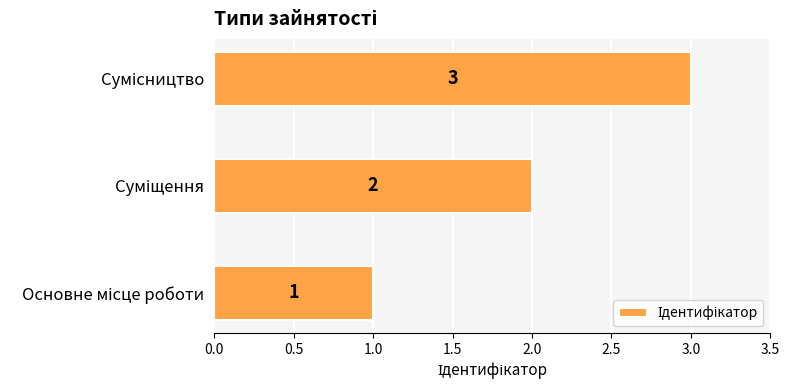

What is the greatest value displayed?

3